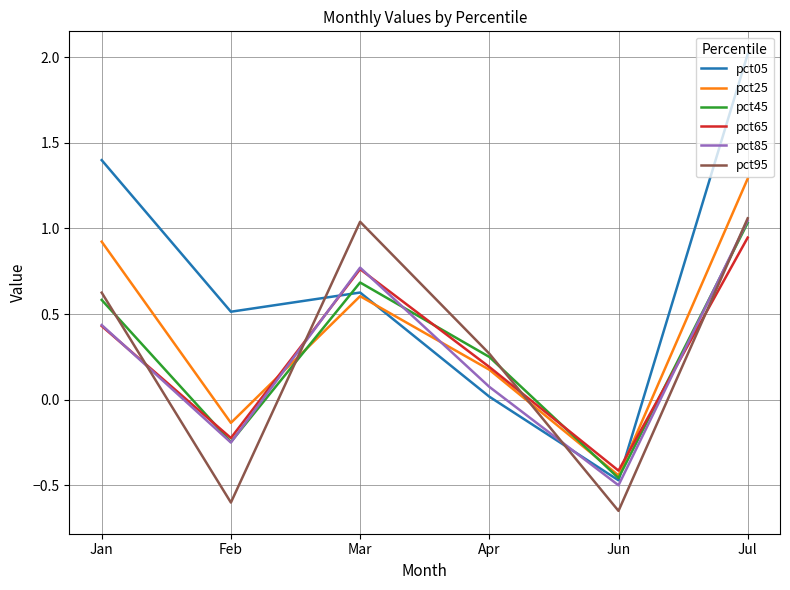

What is the total value across all series at Jul?

7.4